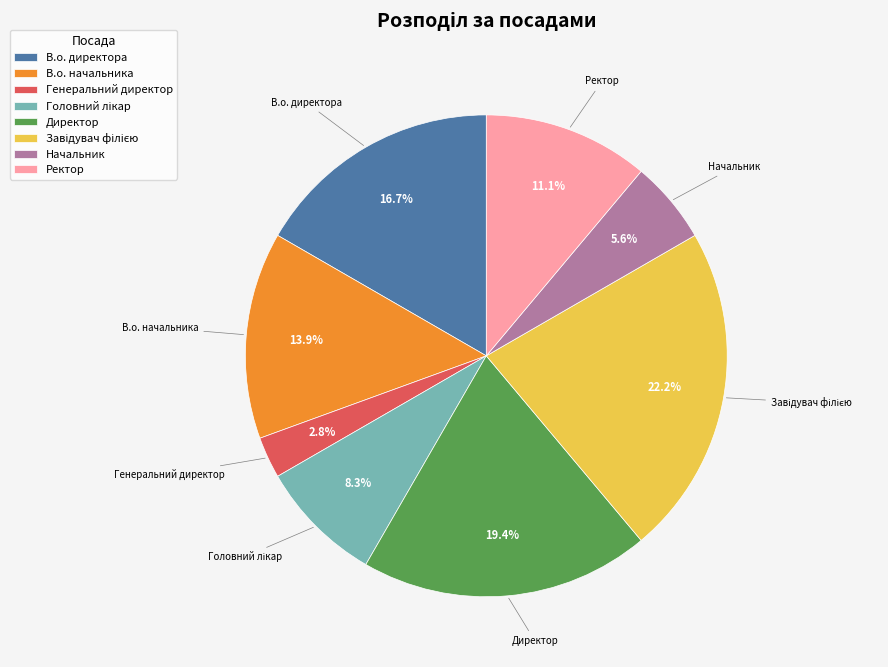

To the nearest percent, what portion does Директор represent?

19%